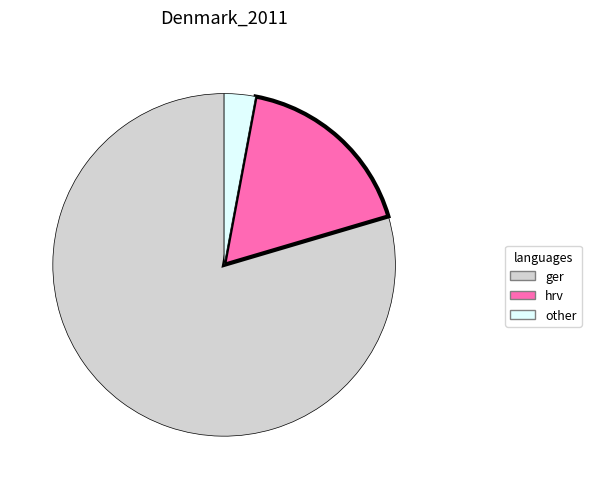

Count the number of slices in the pie.

3